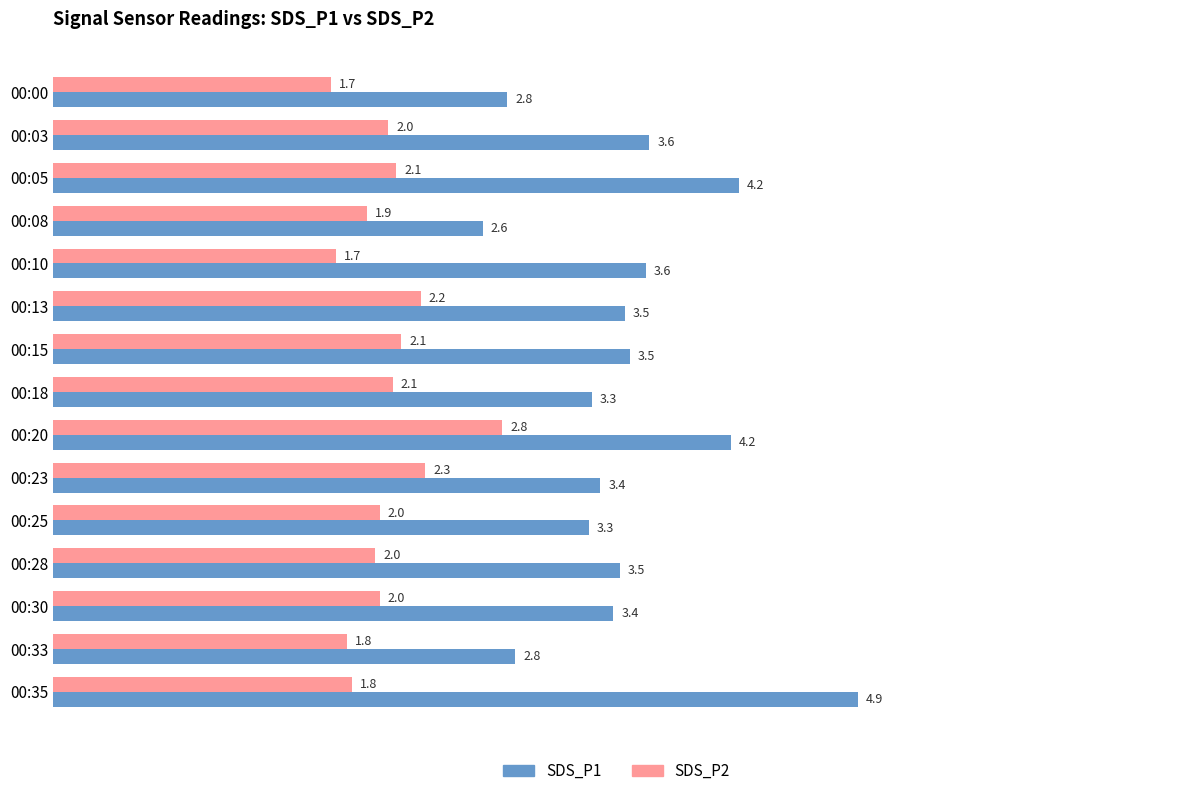

The value of SDS_P2 at 00:28 is 0.9. True or false?

False